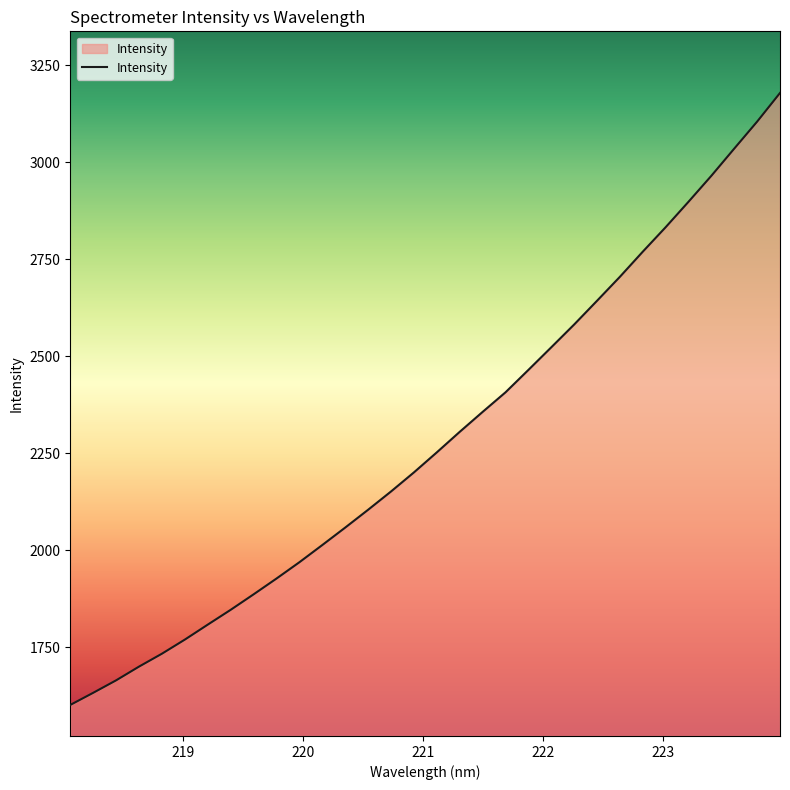

What is the difference between the maximum and minimum values?

1578.0